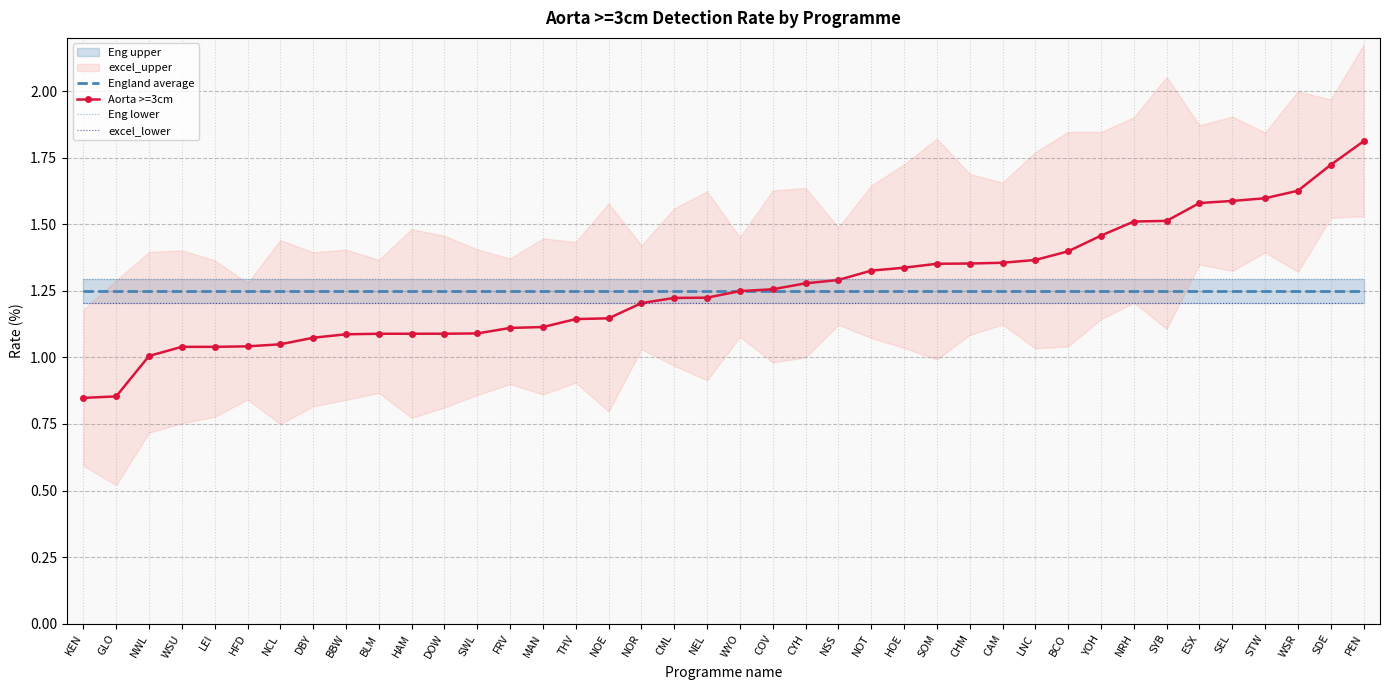

True or false: England average has a value of 0.5 at DOW.

False